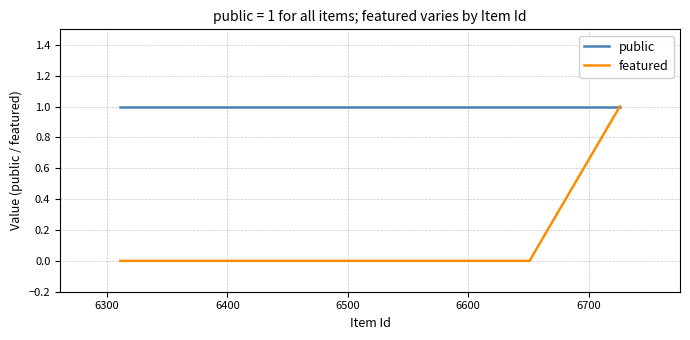

What is the sum of all featured values?

1